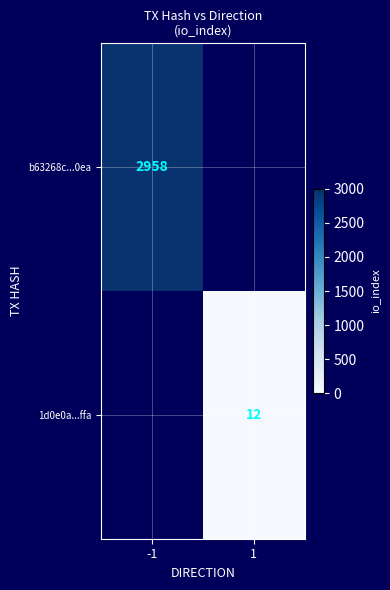

True or false: b63268c...0ea has a value of 2958 at -1.

True